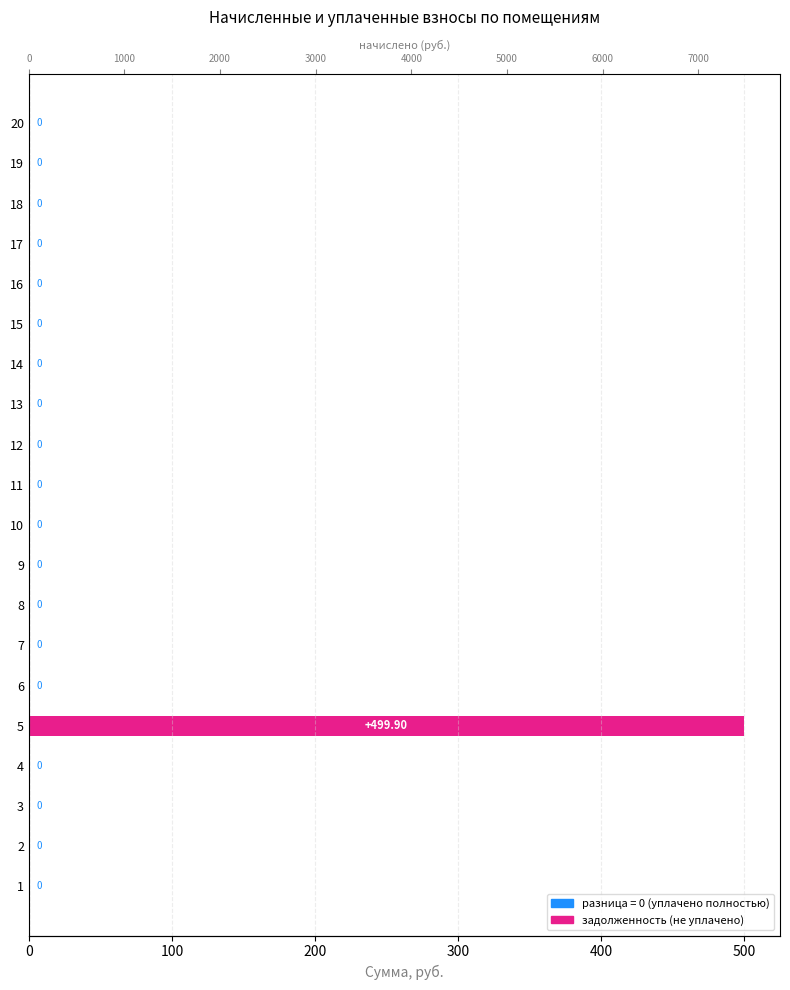

The value at 2 is 205.0. True or false?

False